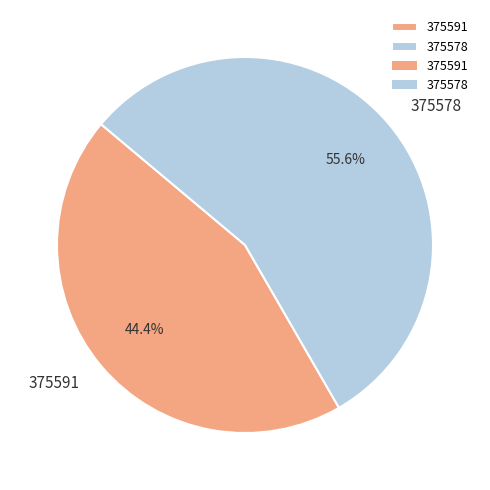

To the nearest percent, what is the difference between the largest and smallest slice percentages?

11%